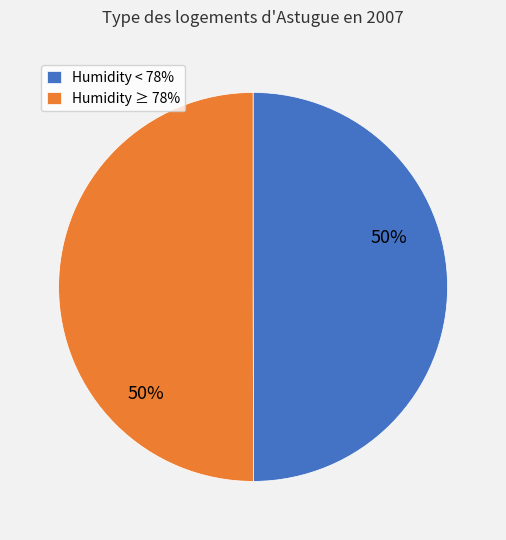

True or false: Humidity < 78% accounts for 40% of the total.

False